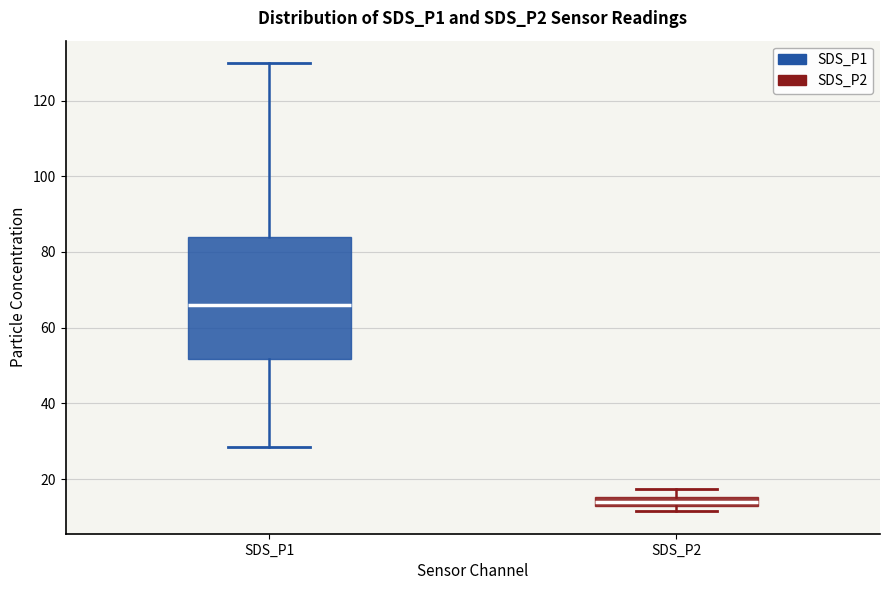

Which box has the highest median line?

SDS_P1